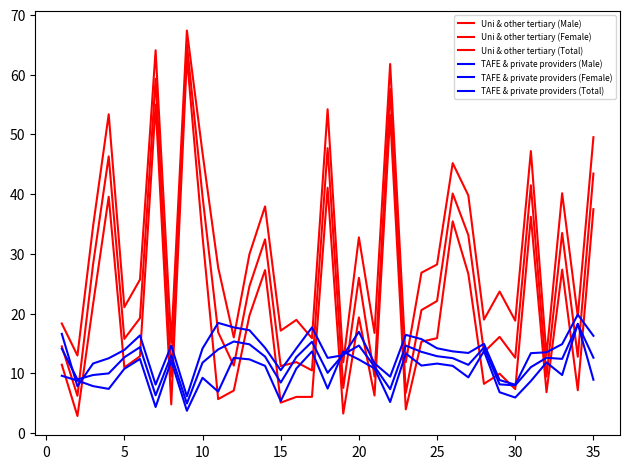

Rank the series by their maximum value, from highest to lowest.

Uni & other tertiary (Female), Uni & other tertiary (Total), Uni & other tertiary (Male), TAFE & private providers (Male), TAFE & private providers (Female), TAFE & private providers (Total)